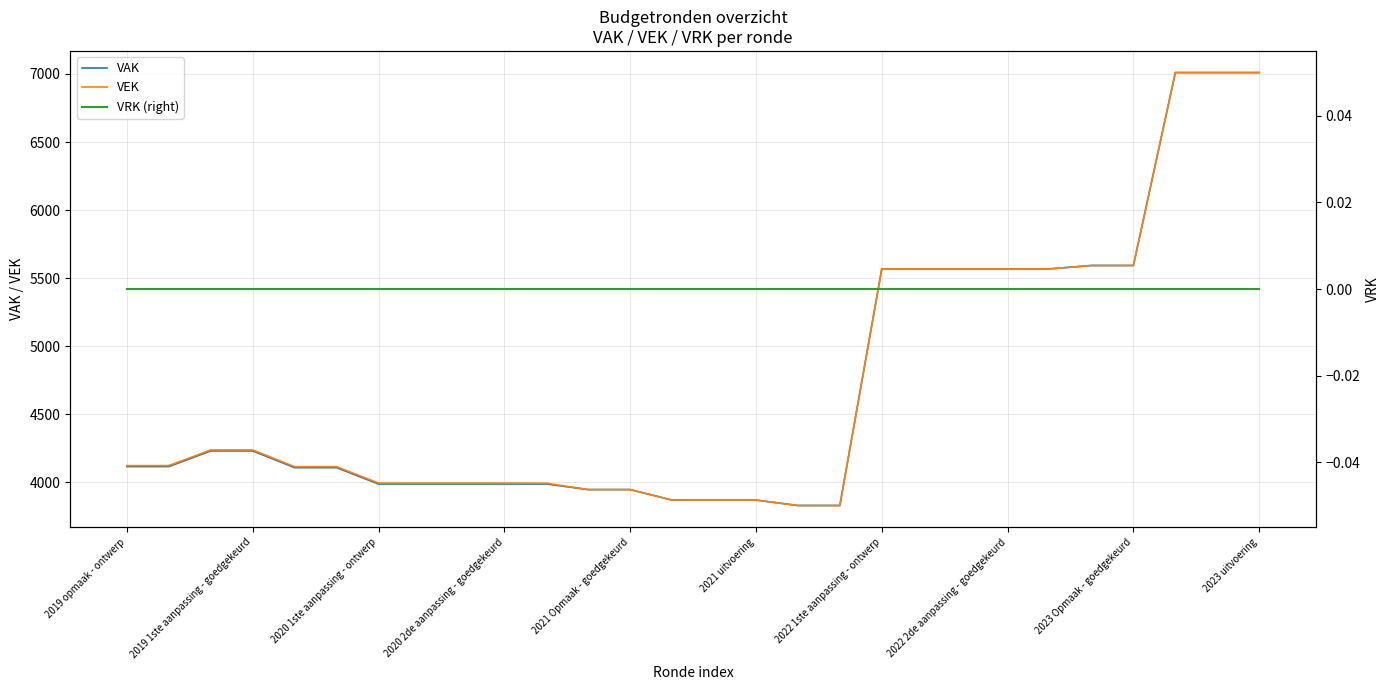

Reading left to right, extract all data points from this chart.

VAK: 4116	4116	4231	4231	4108	4108	3988	3988	3988	3988	3988	3947	3947	3870	3870	3870	3830	3830	5568	5568	5568	5568	5568	5593	5593	7010	7010	7010
VEK: 4123	4123	4238	4238	4115	4115	3995	3995	3995	3995	3994	3947	3947	3870	3870	3870	3830	3830	5568	5568	5568	5568	5568	5593	5593	7010	7010	7010
VRK (right): 0	0	0	0	0	0	0	0	0	0	0	0	0	0	0	0	0	0	0	0	0	0	0	0	0	0	0	0